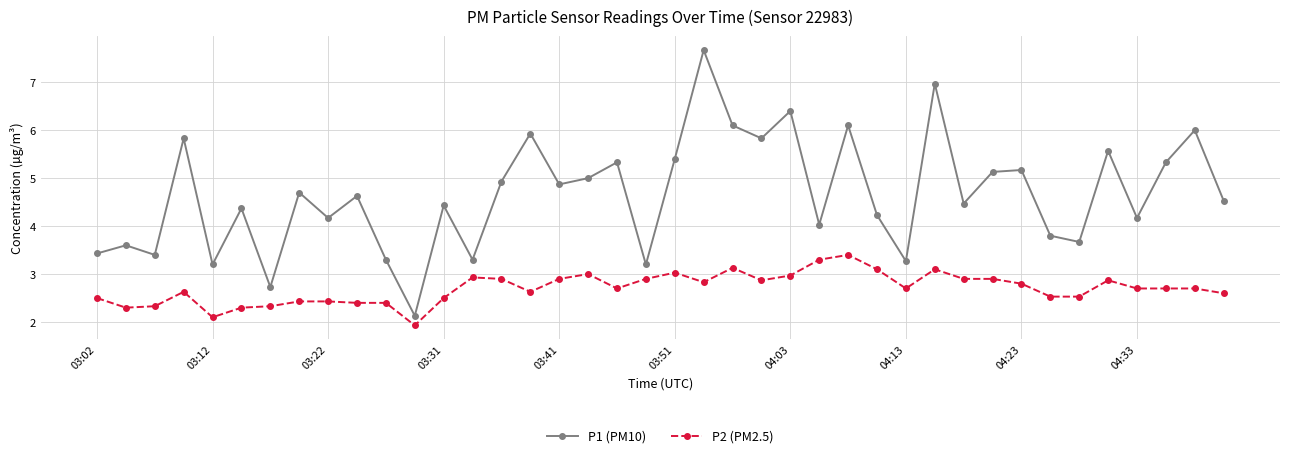

What is the value of the P2 (PM2.5) point at the 5th from the left?

2.1